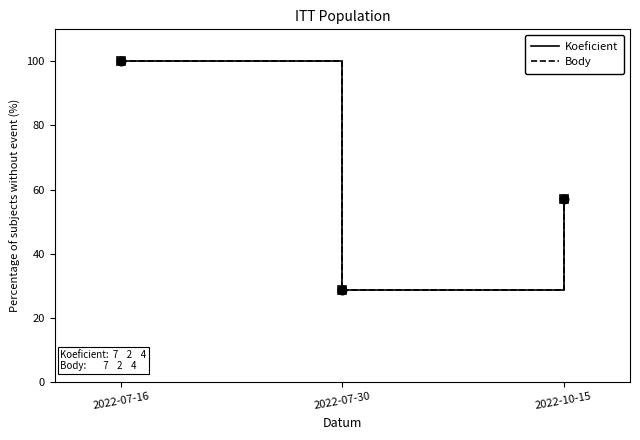

The Koeficient series shows 100.0 at 2022-07-16. True or false?

True